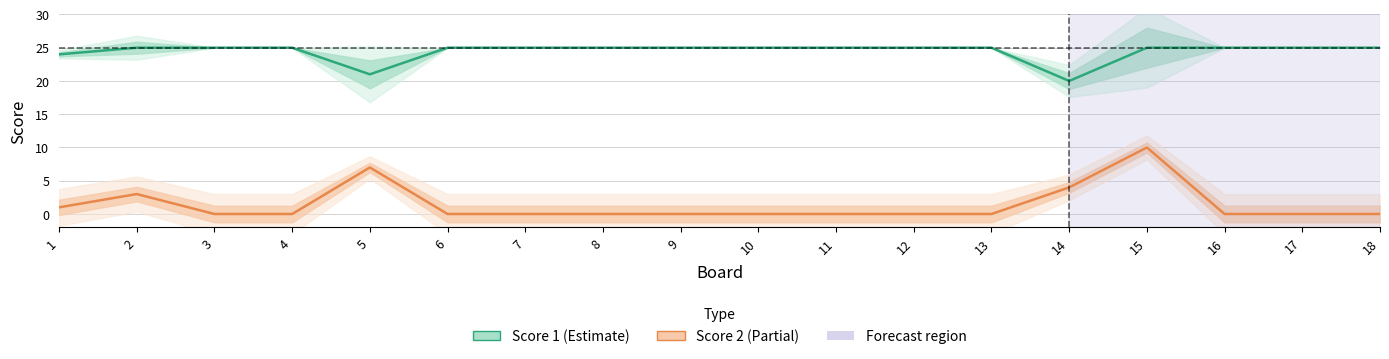

How many categories are shown in the chart?

18